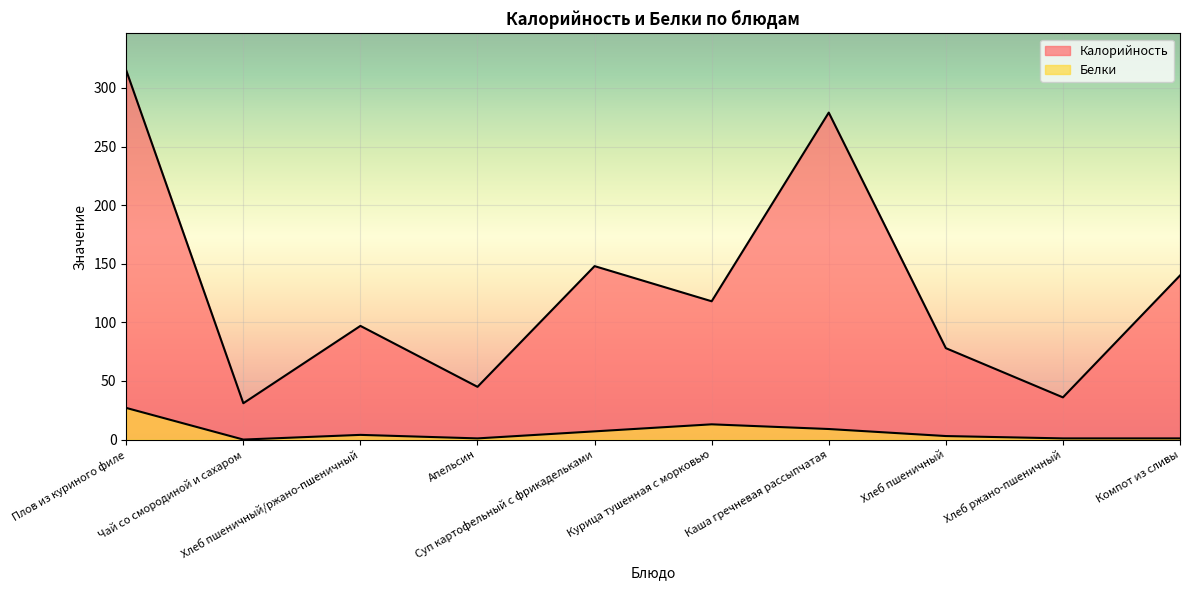

Which series has the widest spread of values?

Калорийность